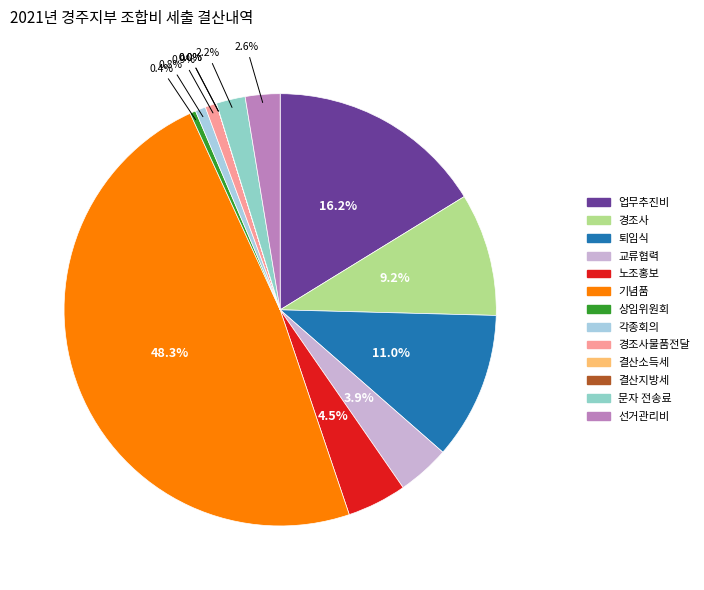

To the nearest percent, what is the average slice percentage?

8%